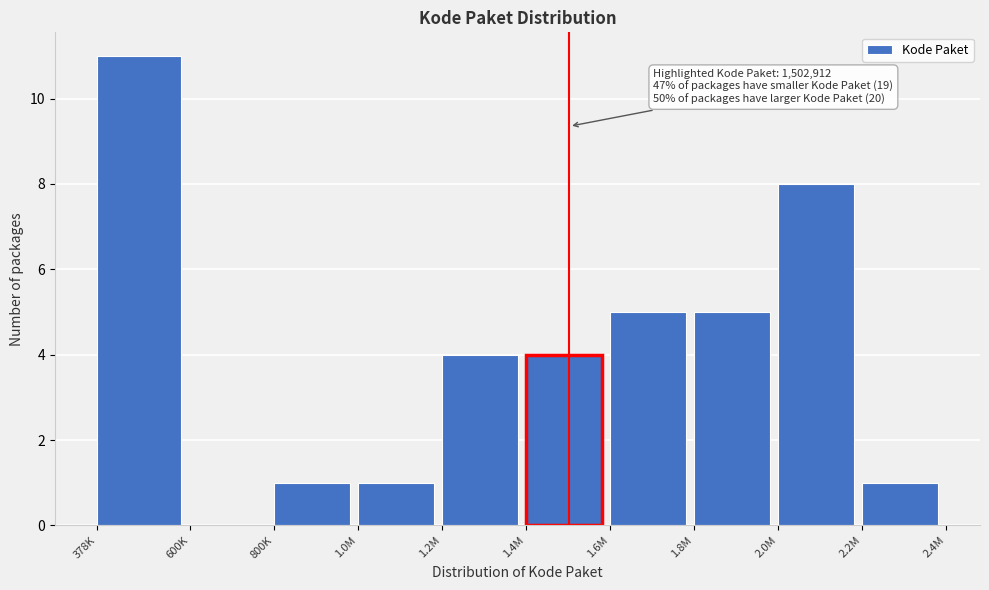

Reading left to right, list all the values displayed in this chart.

378K=11	600K=0	800K=1	1.0M=1	1.2M=4	1.4M=4	1.6M=5	1.8M=5	2.0M=8	2.2M=1